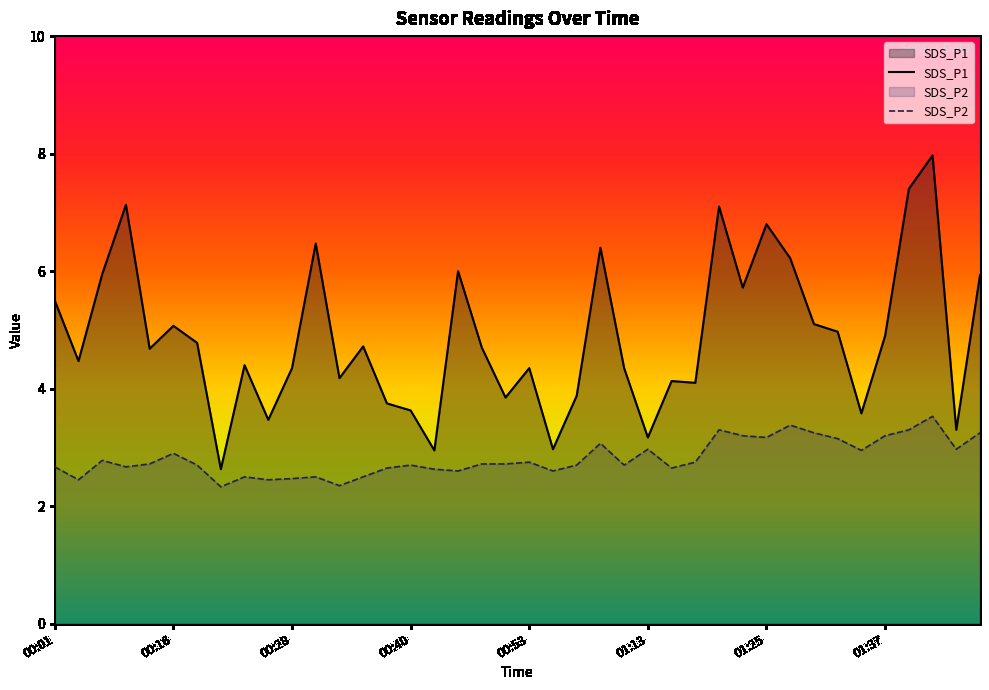

What is the total value across all series at 14?

6.4